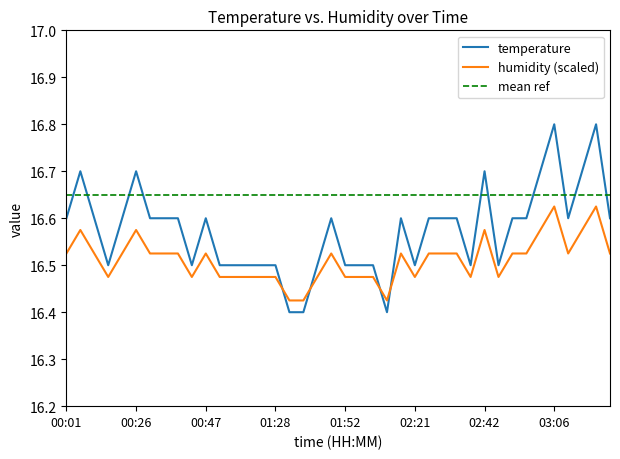

True or false: humidity (scaled) has a value of 25.5 at 00:01.

False